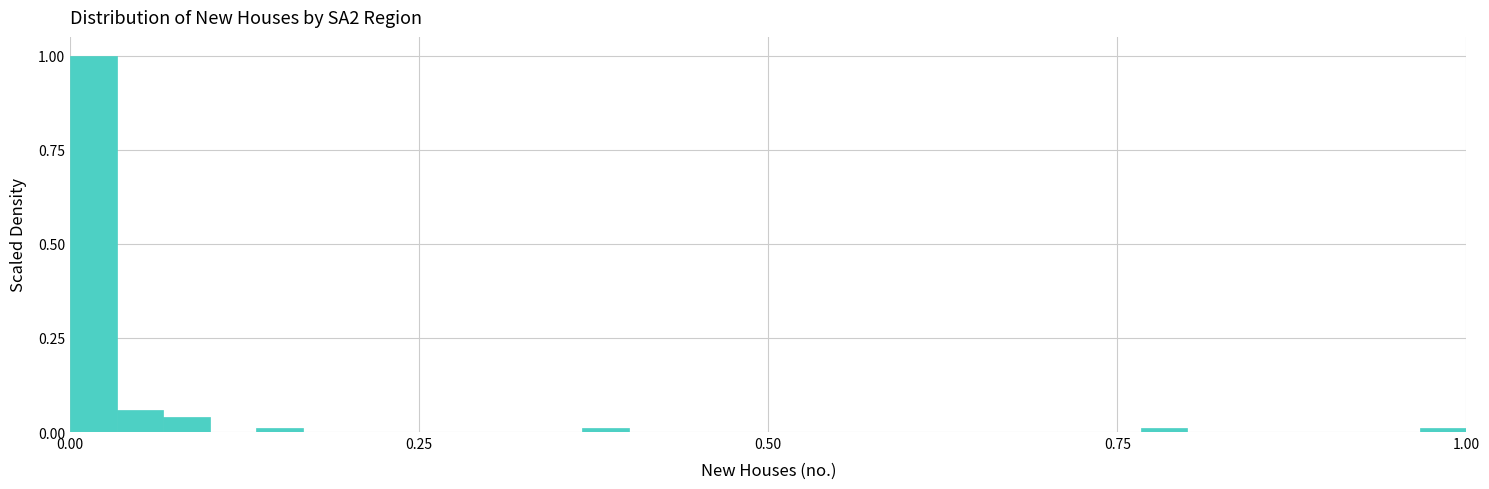

Around what value on the x-axis is the tallest bar? Give the approximate position of its centre, as read against the axis.

0.00